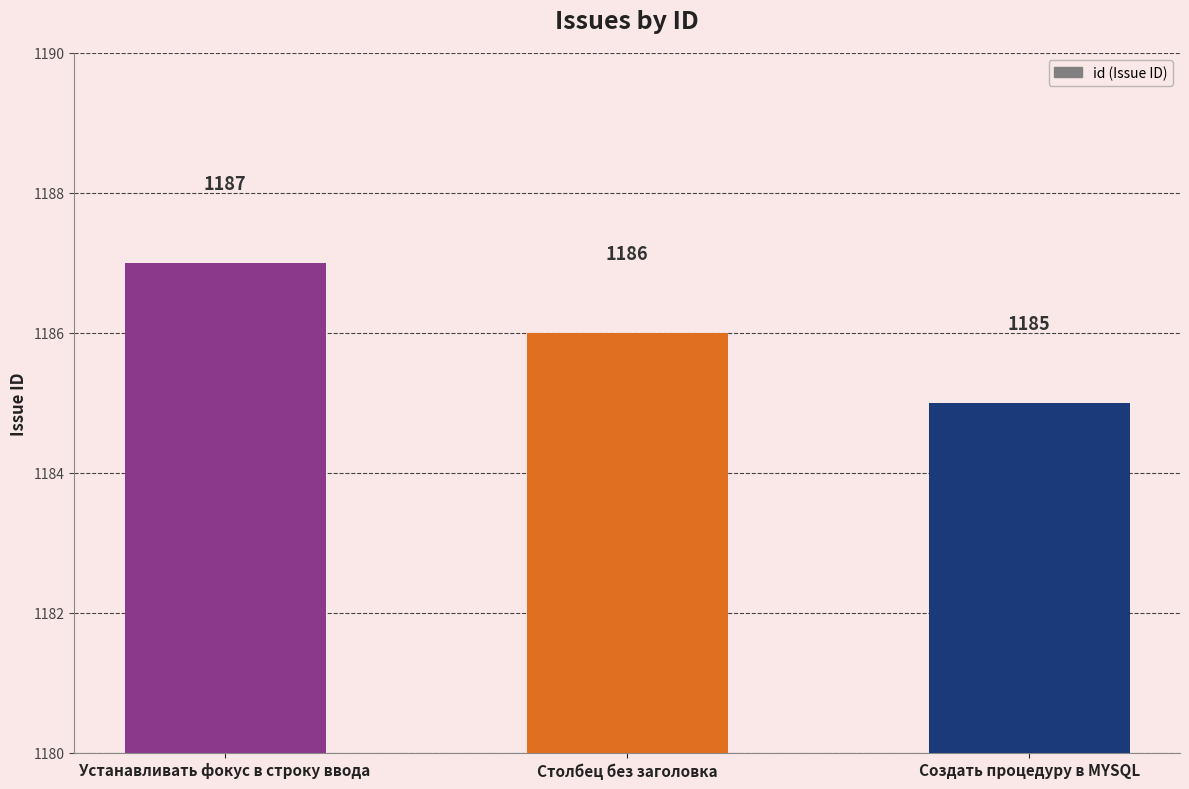

Read the value at Столбец без заголовка.

1186